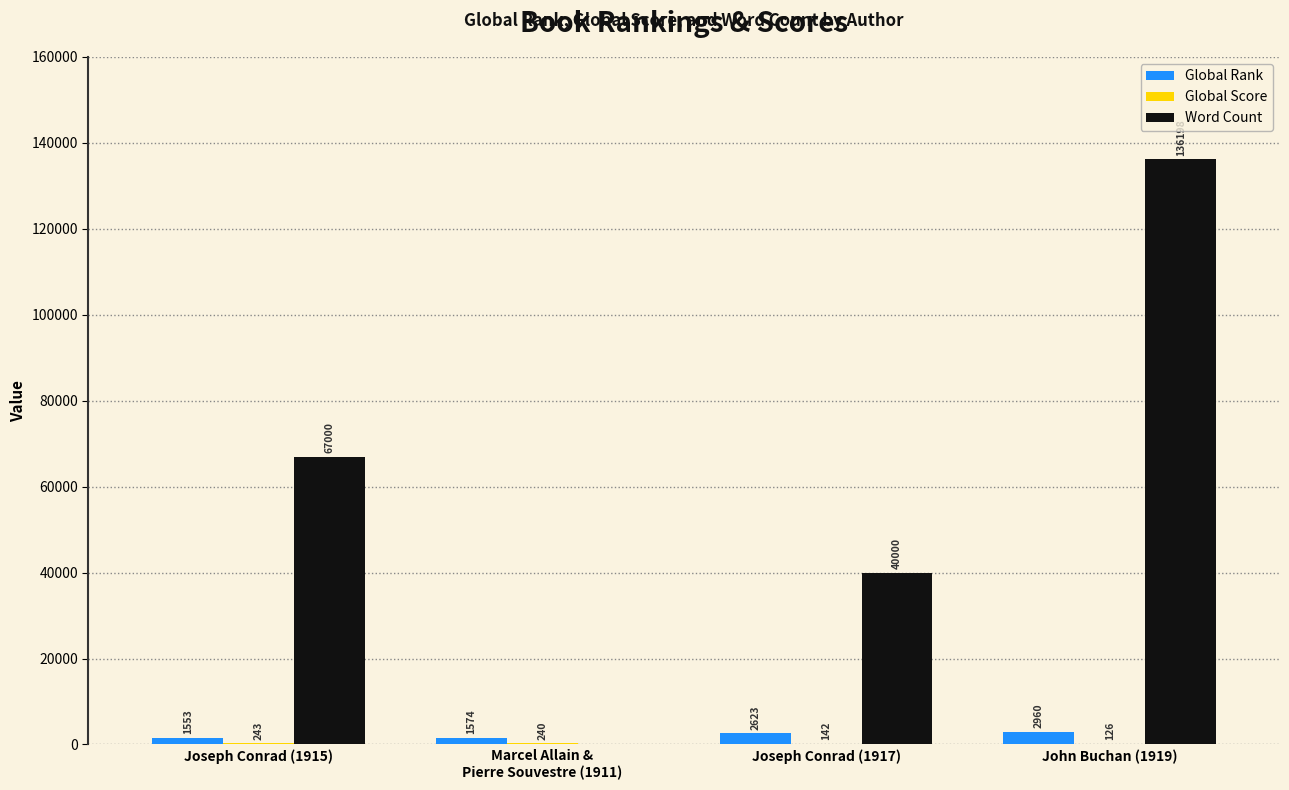

Which series has the largest total across all categories?

Word Count